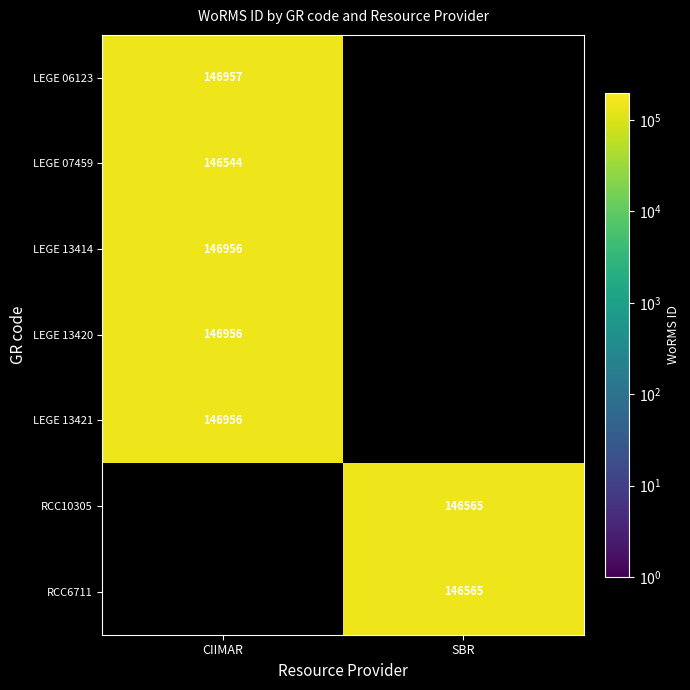

The value of RCC6711 at SBR is 202648. True or false?

False